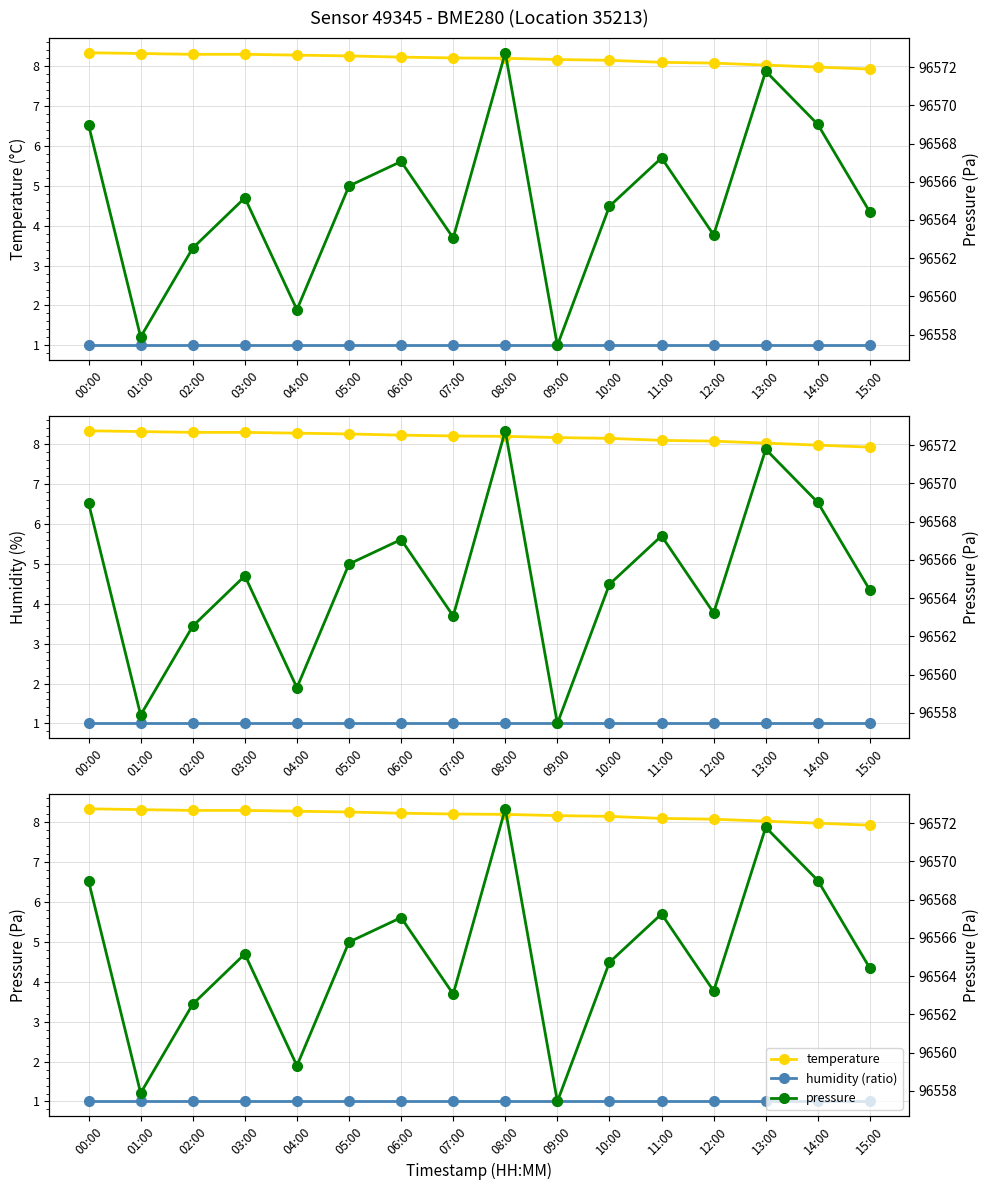

At which label is pressure closest to 96565?

03:00